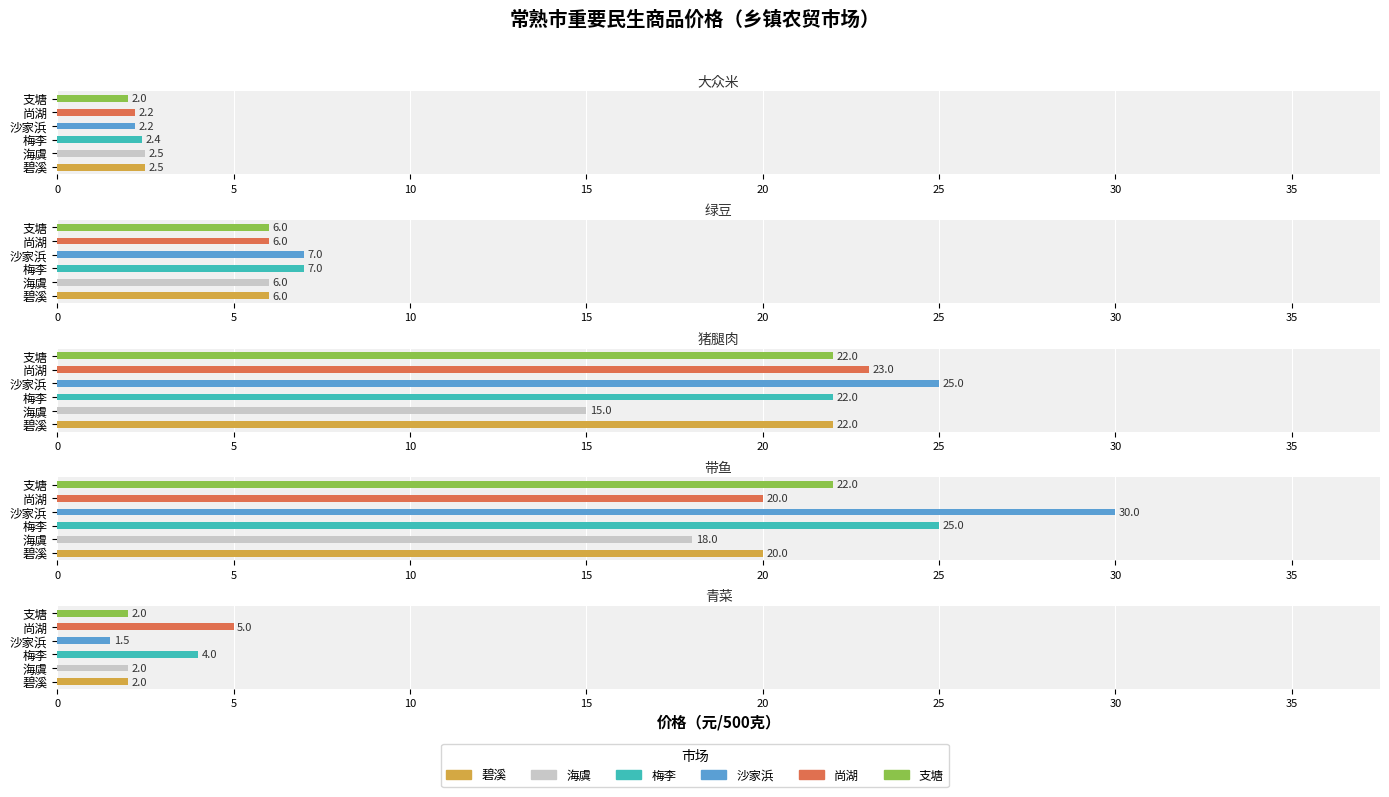

Reading right to left, extract all data points from this chart.

碧溪: 4=2.0	3=20.0	2=22.0	1=6.0	0=2.5
海虞: 4=2.0	3=18.0	2=15.0	1=6.0	0=2.5
梅李: 4=4.0	3=25.0	2=22.0	1=7.0	0=2.4
沙家浜: 4=1.5	3=30.0	2=25.0	1=7.0	0=2.2
尚湖: 4=5.0	3=20.0	2=23.0	1=6.0	0=2.2
支塘: 4=2.0	3=22.0	2=22.0	1=6.0	0=2.0